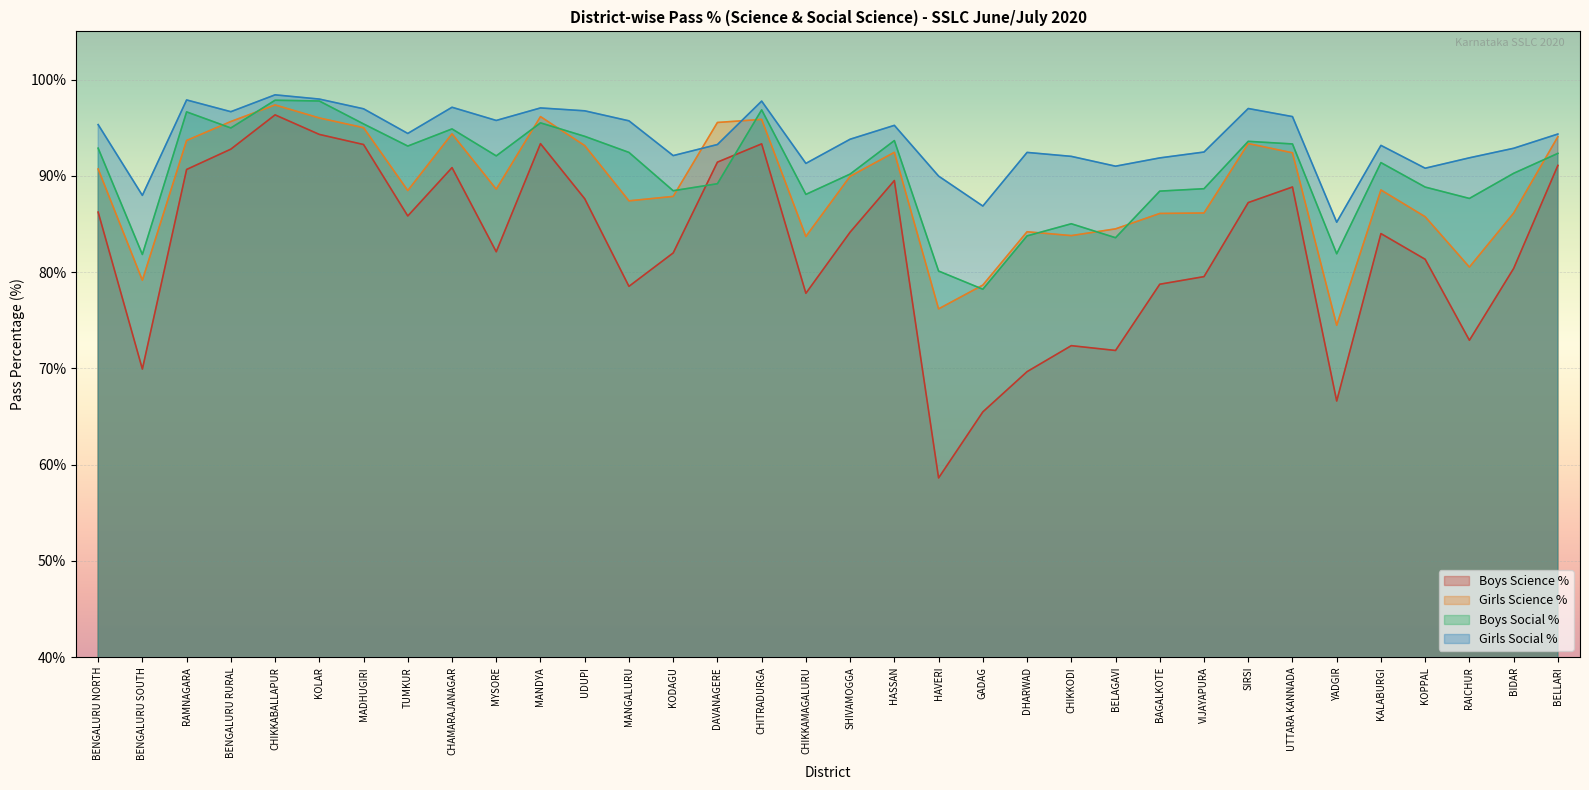

Reading left to right, what are all the values shown in this chart?

Boys Science %: BENGALURU NORTH=86.2	BENGALURU SOUTH=69.9	RAMNAGARA=90.7	BENGALURU RURAL=92.8	CHIKKABALLAPUR=96.3	KOLAR=94.3	MADHUGIRI=93.2	TUMKUR=85.8	CHAMARAJANAGAR=90.8	MYSORE=82.1	MANDYA=93.3	UDUPI=87.6	MANGALURU=78.5	KODAGU=82.0	DAVANAGERE=91.4	CHITRADURGA=93.3	CHIKKAMAGALURU=77.8	SHIVAMOGGA=84.2	HASSAN=89.5	HAVERI=58.6	GADAG=65.5	DHARWAD=69.7	CHIKKODI=72.4	BELAGAVI=71.9	BAGALKOTE=78.7	VIJAYAPURA=79.5	SIRSI=87.2	UTTARA KANNADA=88.8	YADGIR=66.6	KALABURGI=84.0	KOPPAL=81.3	RAICHUR=72.9	BIDAR=80.4	BELLARI=91.1
Girls Science %: BENGALURU NORTH=90.7	BENGALURU SOUTH=79.2	RAMNAGARA=93.7	BENGALURU RURAL=95.6	CHIKKABALLAPUR=97.4	KOLAR=96.0	MADHUGIRI=95.0	TUMKUR=88.5	CHAMARAJANAGAR=94.4	MYSORE=88.6	MANDYA=96.2	UDUPI=93.1	MANGALURU=87.4	KODAGU=87.9	DAVANAGERE=95.5	CHITRADURGA=95.9	CHIKKAMAGALURU=83.7	SHIVAMOGGA=90.0	HASSAN=92.4	HAVERI=76.2	GADAG=78.7	DHARWAD=84.2	CHIKKODI=83.8	BELAGAVI=84.5	BAGALKOTE=86.1	VIJAYAPURA=86.1	SIRSI=93.3	UTTARA KANNADA=92.4	YADGIR=74.5	KALABURGI=88.5	KOPPAL=85.8	RAICHUR=80.5	BIDAR=86.1	BELLARI=94.1
Boys Social %: BENGALURU NORTH=92.9	BENGALURU SOUTH=81.8	RAMNAGARA=96.6	BENGALURU RURAL=95.0	CHIKKABALLAPUR=97.8	KOLAR=97.8	MADHUGIRI=95.4	TUMKUR=93.1	CHAMARAJANAGAR=94.9	MYSORE=92.1	MANDYA=95.5	UDUPI=94.1	MANGALURU=92.4	KODAGU=88.5	DAVANAGERE=89.2	CHITRADURGA=96.8	CHIKKAMAGALURU=88.1	SHIVAMOGGA=90.2	HASSAN=93.7	HAVERI=80.1	GADAG=78.2	DHARWAD=83.8	CHIKKODI=85.0	BELAGAVI=83.6	BAGALKOTE=88.4	VIJAYAPURA=88.7	SIRSI=93.6	UTTARA KANNADA=93.3	YADGIR=81.9	KALABURGI=91.4	KOPPAL=88.8	RAICHUR=87.7	BIDAR=90.3	BELLARI=92.3
Girls Social %: BENGALURU NORTH=95.3	BENGALURU SOUTH=88.0	RAMNAGARA=97.9	BENGALURU RURAL=96.7	CHIKKABALLAPUR=98.4	KOLAR=98.0	MADHUGIRI=97.0	TUMKUR=94.4	CHAMARAJANAGAR=97.1	MYSORE=95.8	MANDYA=97.0	UDUPI=96.8	MANGALURU=95.7	KODAGU=92.1	DAVANAGERE=93.2	CHITRADURGA=97.8	CHIKKAMAGALURU=91.3	SHIVAMOGGA=93.8	HASSAN=95.2	HAVERI=90.0	GADAG=86.9	DHARWAD=92.4	CHIKKODI=92.0	BELAGAVI=91.0	BAGALKOTE=91.9	VIJAYAPURA=92.5	SIRSI=97.0	UTTARA KANNADA=96.2	YADGIR=85.2	KALABURGI=93.2	KOPPAL=90.8	RAICHUR=91.9	BIDAR=92.9	BELLARI=94.3